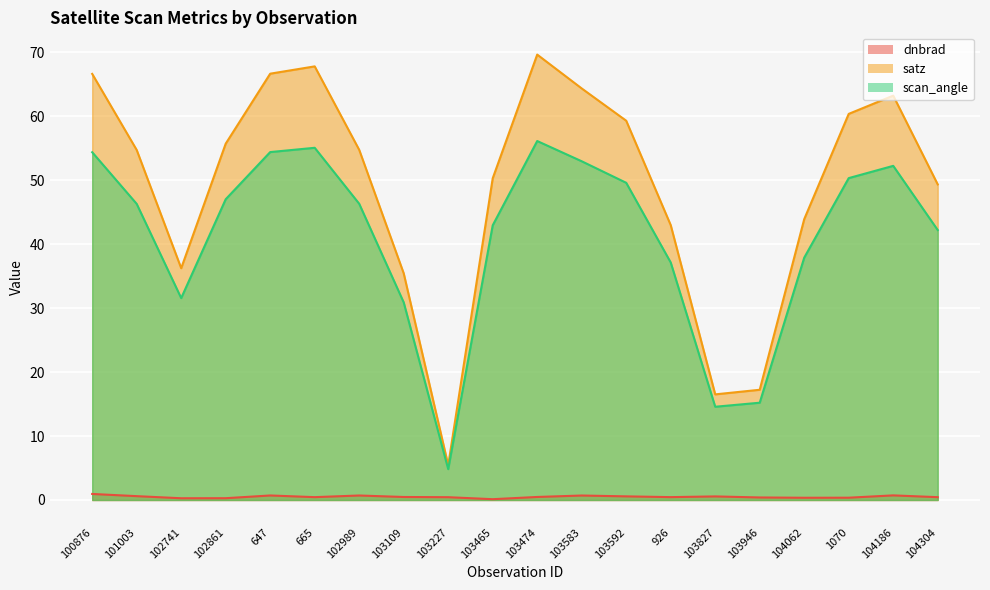

What are all the series names shown in the legend?

dnbrad, satz, scan_angle